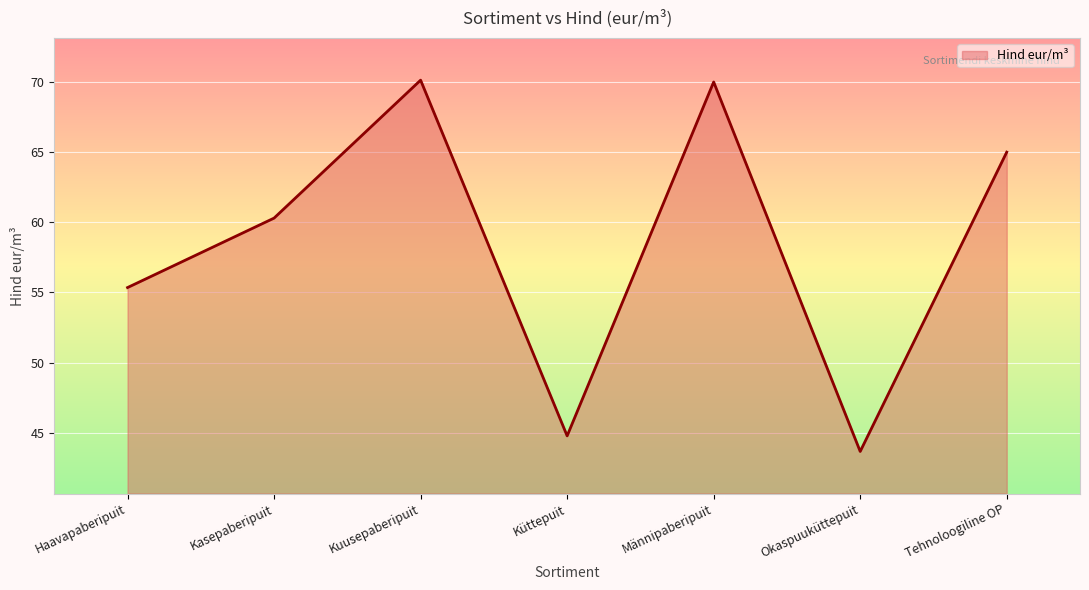

True or false: there are more than 2 points higher than both neighbors.

False